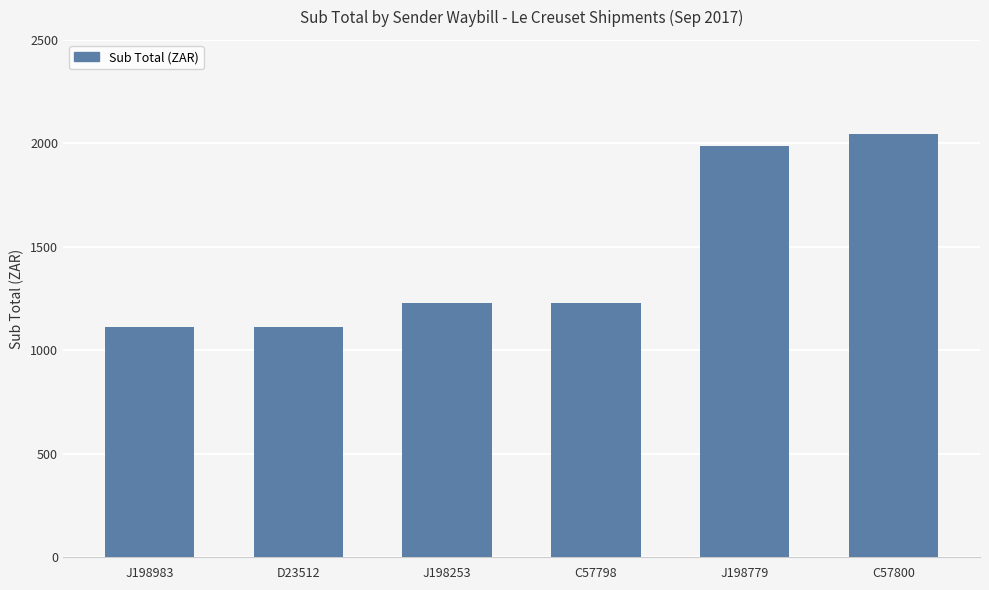

What is the difference between the maximum and minimum values?

936.0